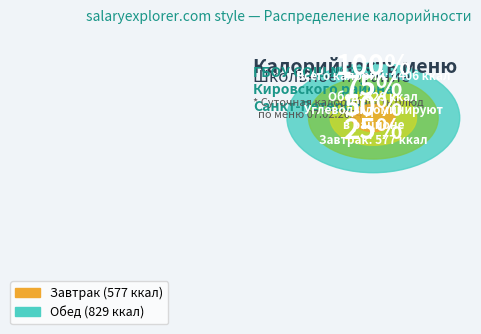

True or false: ПУДИНГ ИЗ ТВОРОГА С КУРАГОЙ accounts for 11% of the total.

True